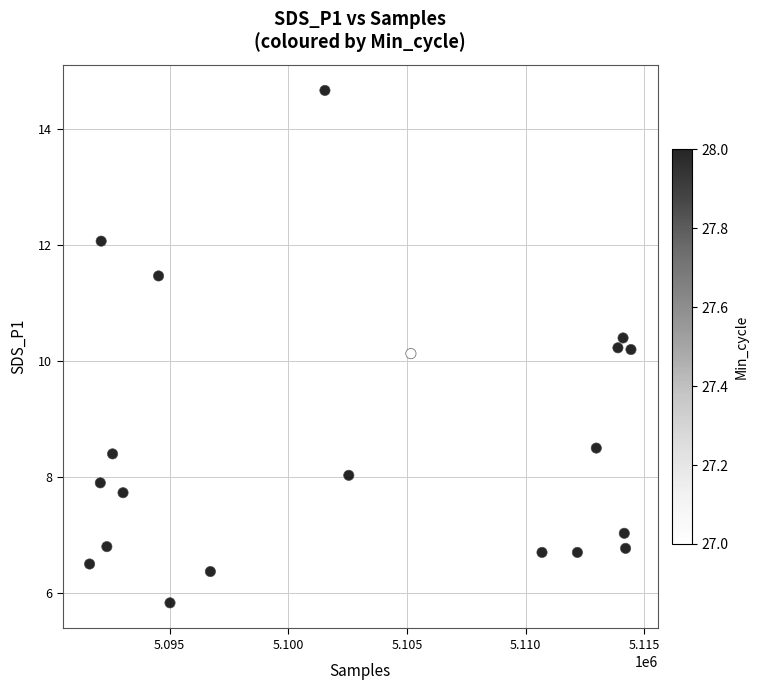

What is the range of X values (max minus min)?

22821.0